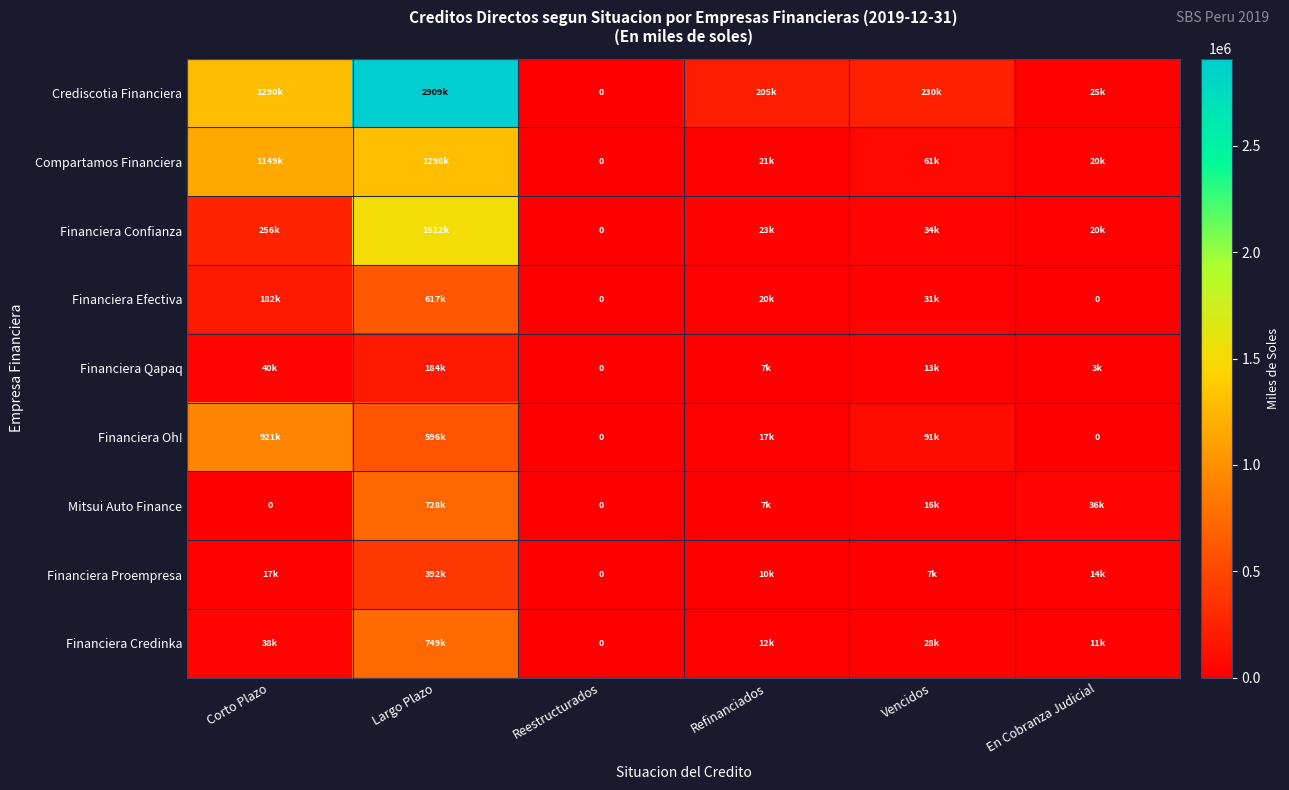

At which label is Financiera Credinka closest to 374441?

Corto Plazo